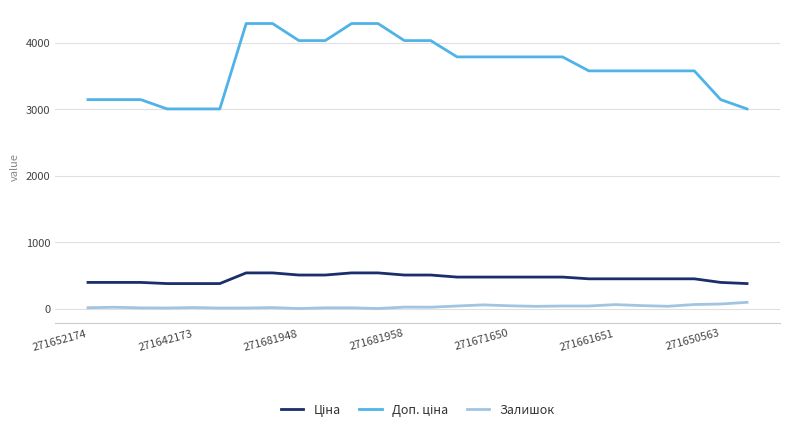

What is the greatest value displayed?

4285.8